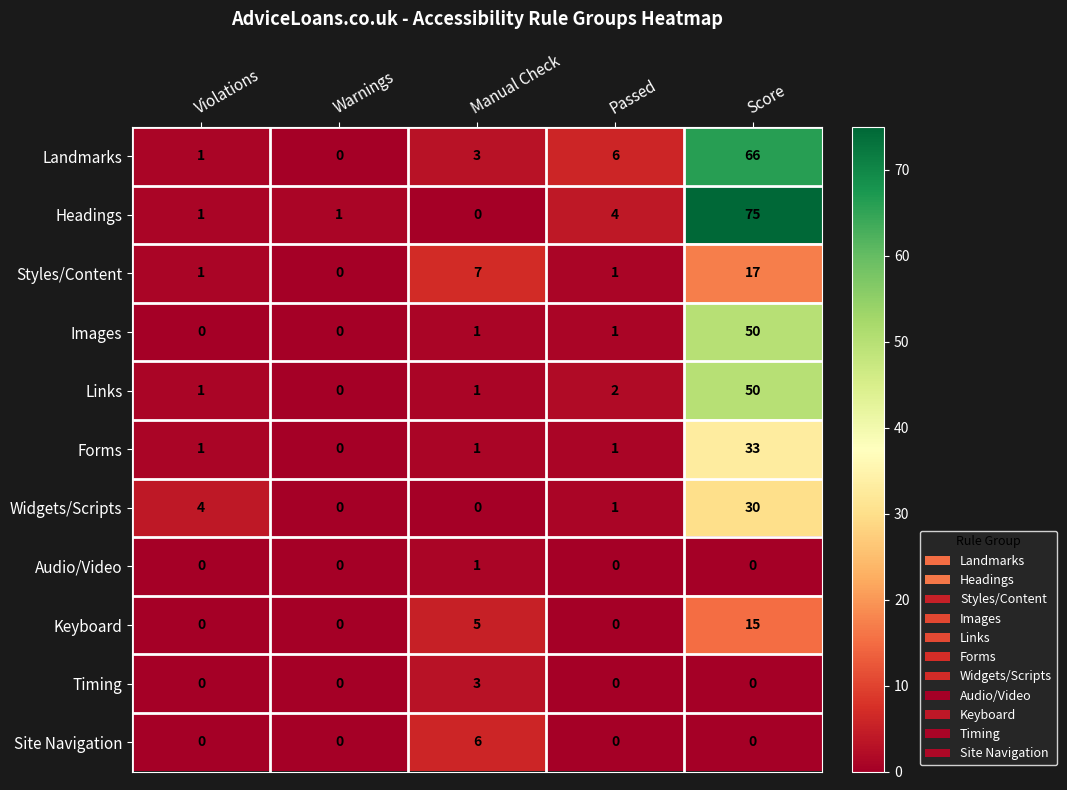

At which category is the sum across all series the highest?

Score